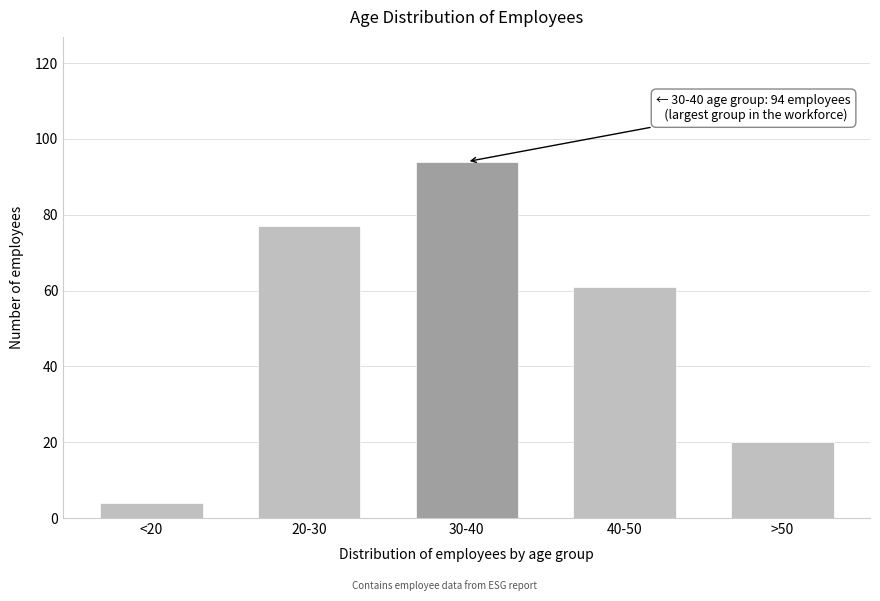

Reading left to right, extract all data points from this chart.

4	77	94	61	20